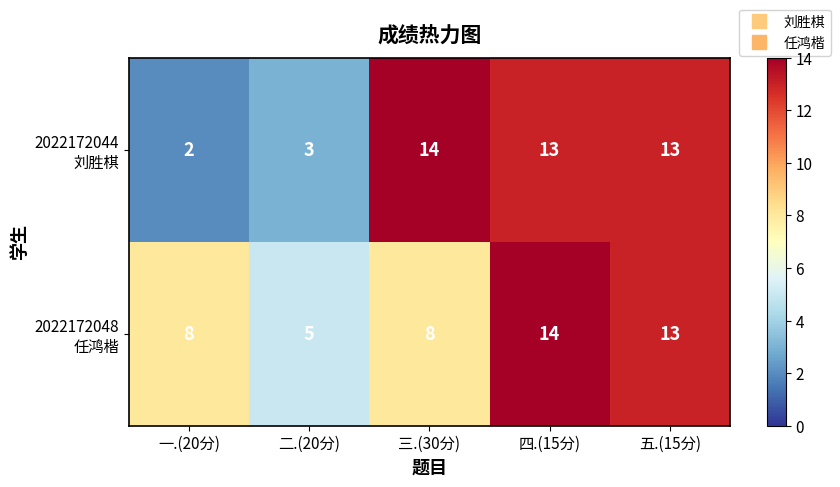

What is the difference between the highest and lowest values at 三.(30分)?

6